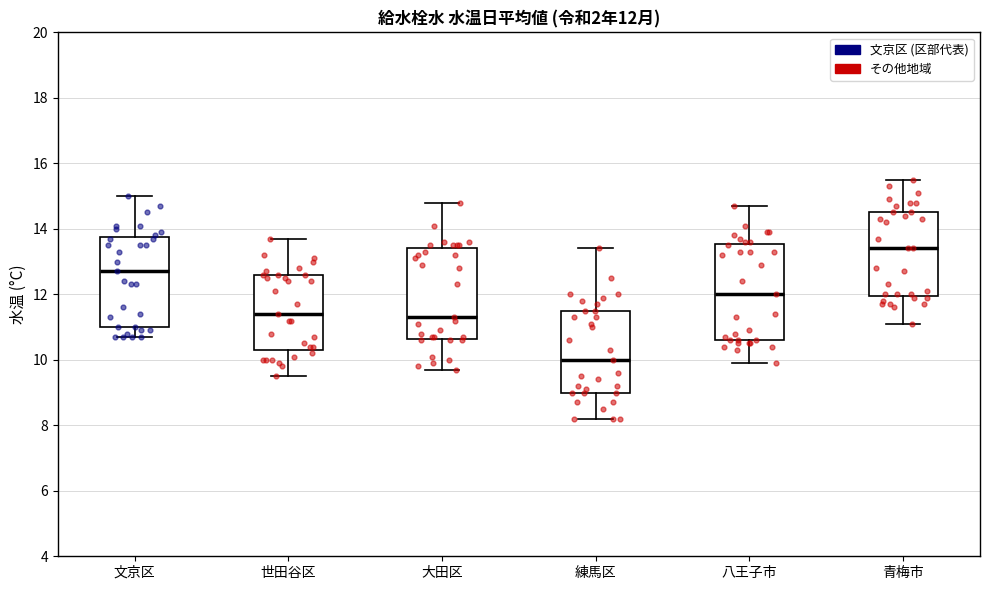

Which box has the lowest median line?

練馬区